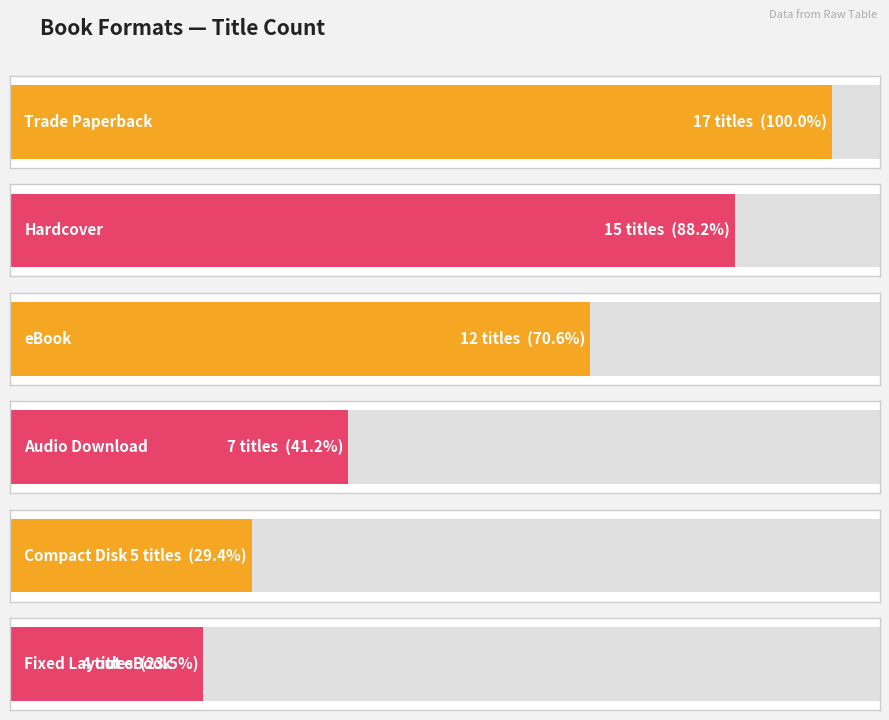

Between Fixed Layout eBook and Compact Disk, which is larger?

Compact Disk